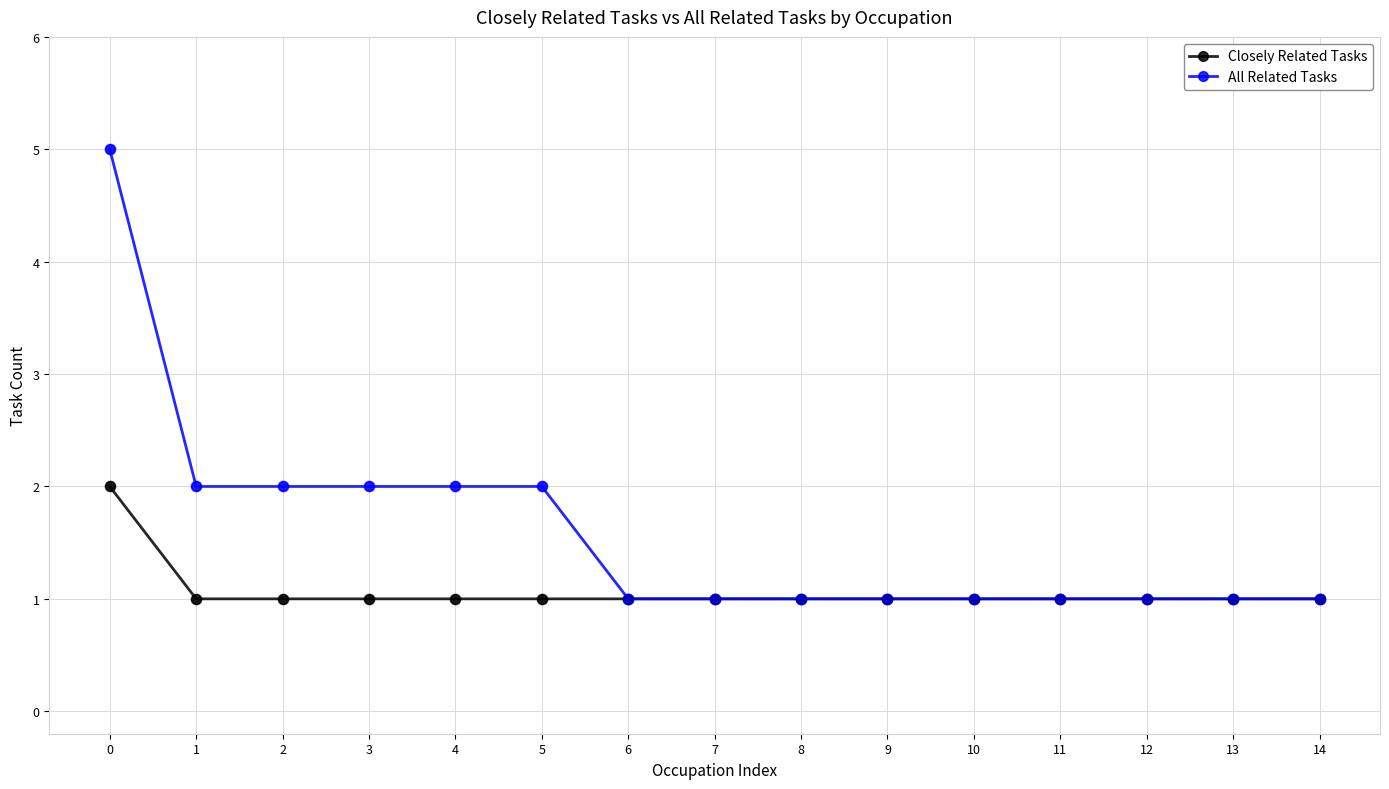

What are all the series names shown in the legend?

Closely Related Tasks, All Related Tasks